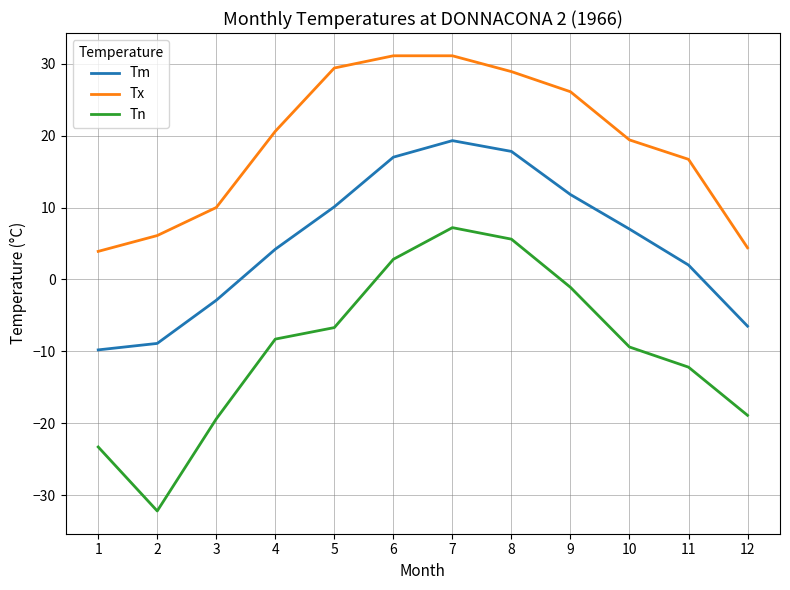

Rank the series at 2 from lowest to highest value.

Tn, Tm, Tx